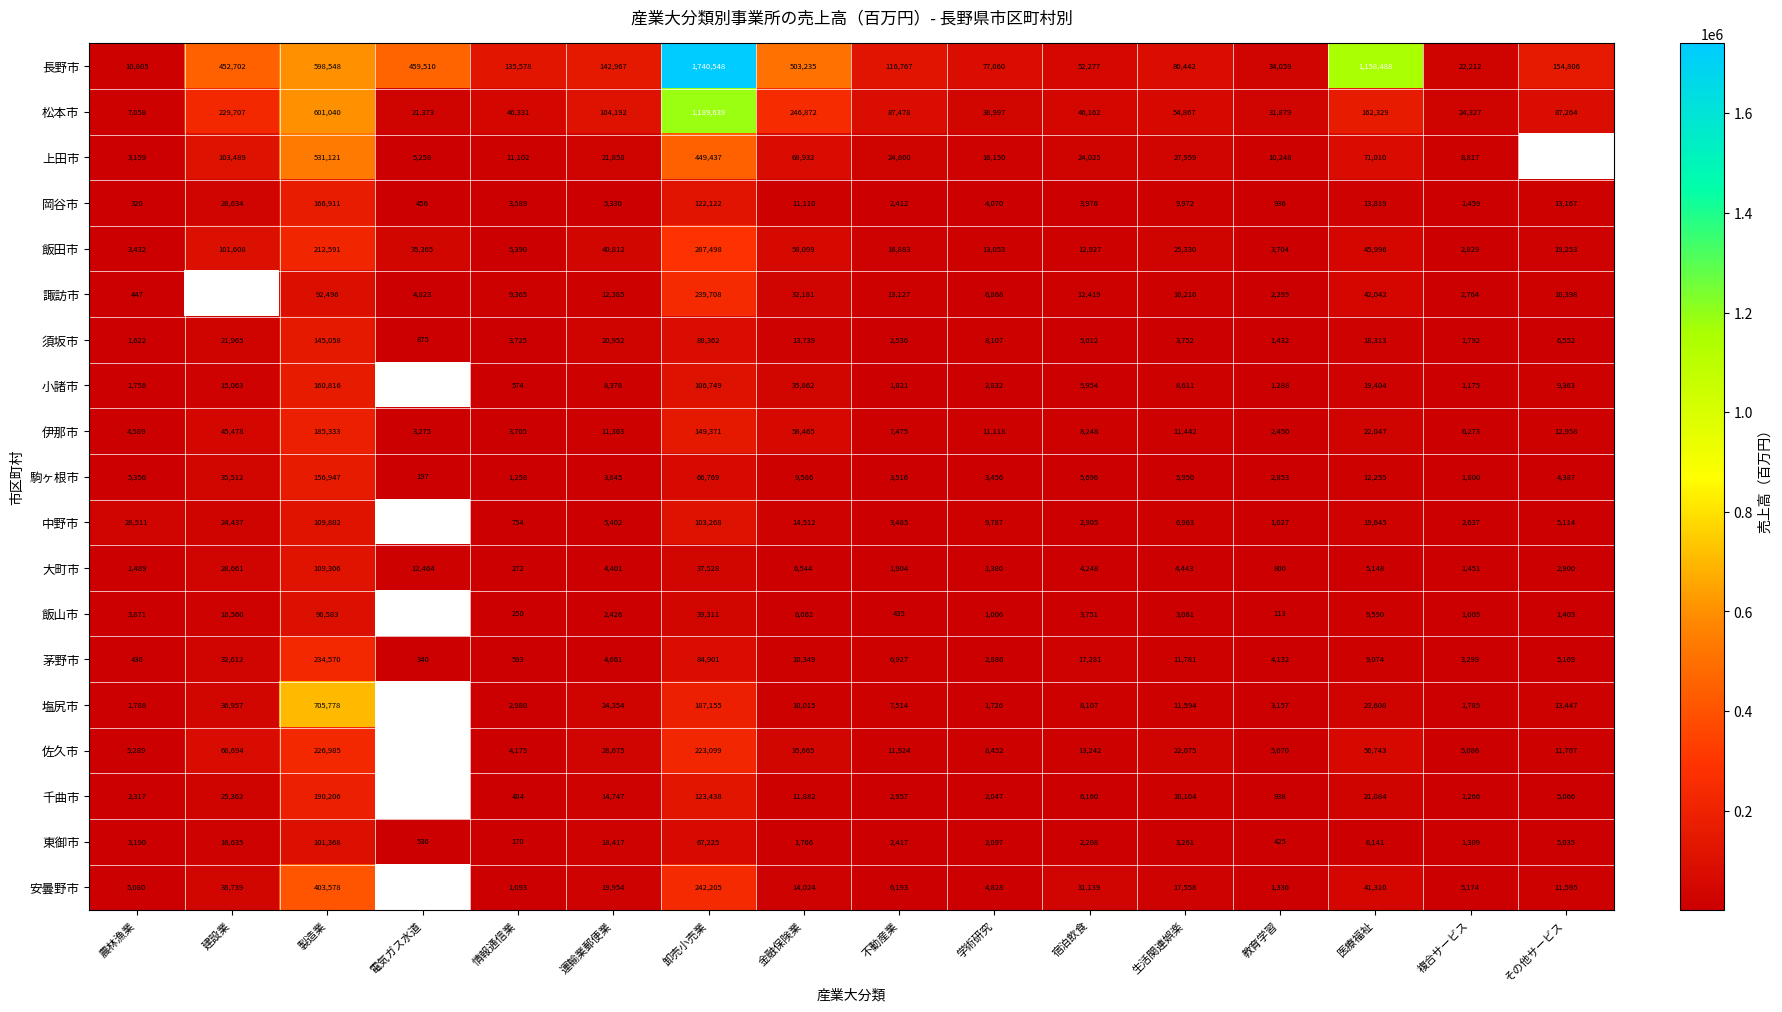

What is the sum of the 須坂市 values at 情報通信業 and 学術研究?

11832